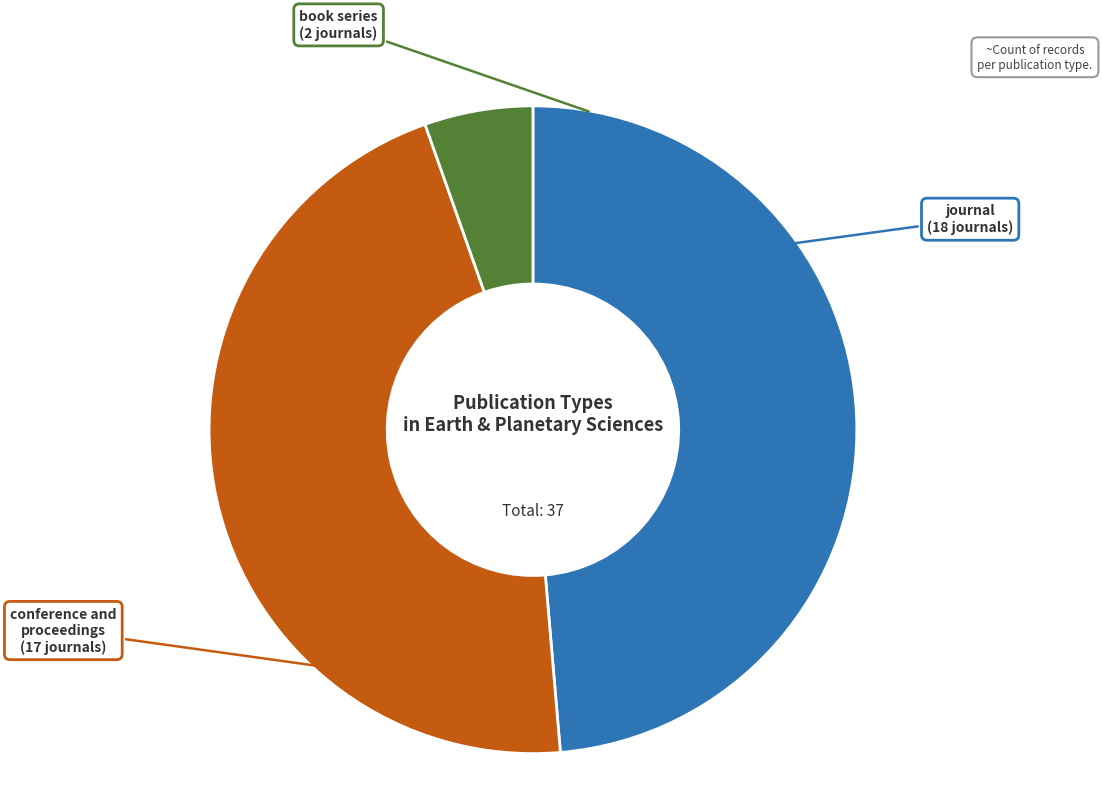

Is there any slice that represents more than half of the pie?

No